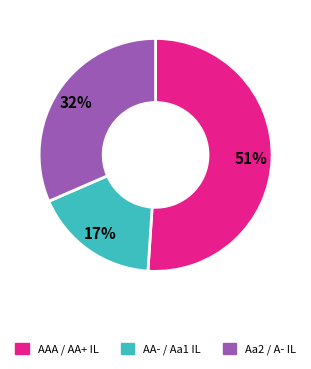

To the nearest percent, what percentage of the pie is AA- / Aa1 IL?

17%